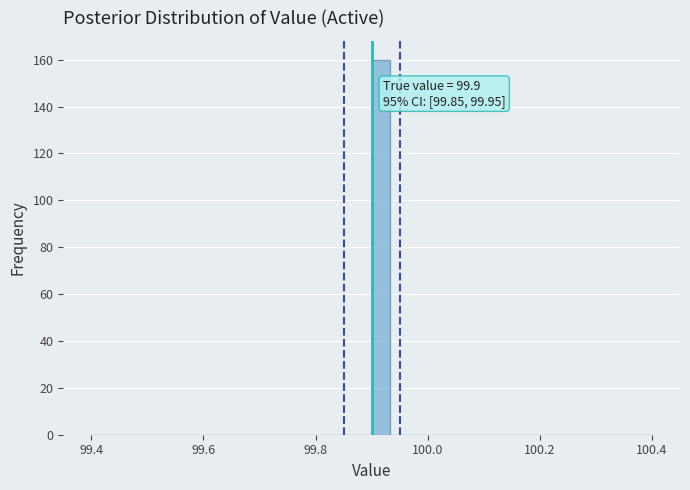

Read against the x-axis, roughly where is the centre of the tallest bar?

99.92